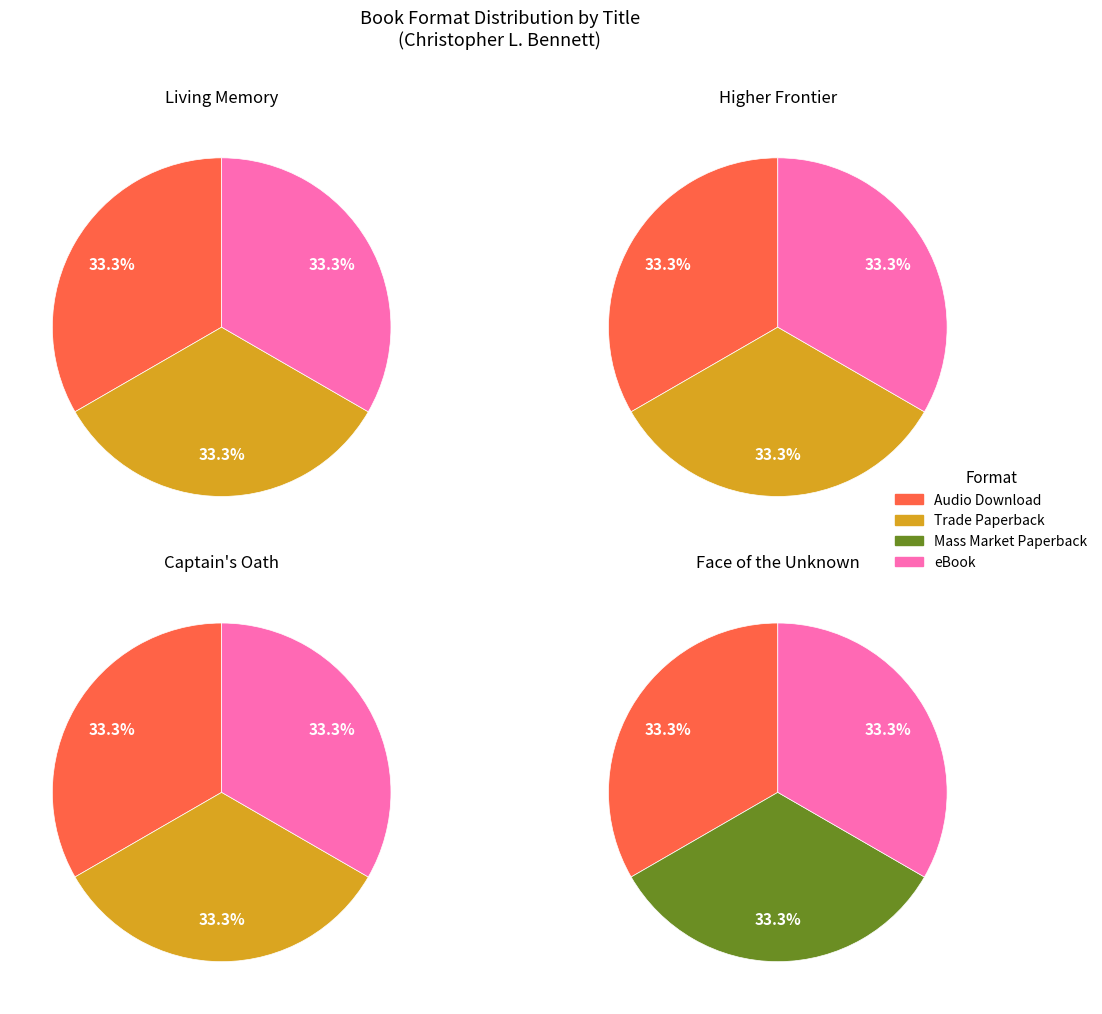

Is it true that Higher Frontier is 33% of the pie?

True